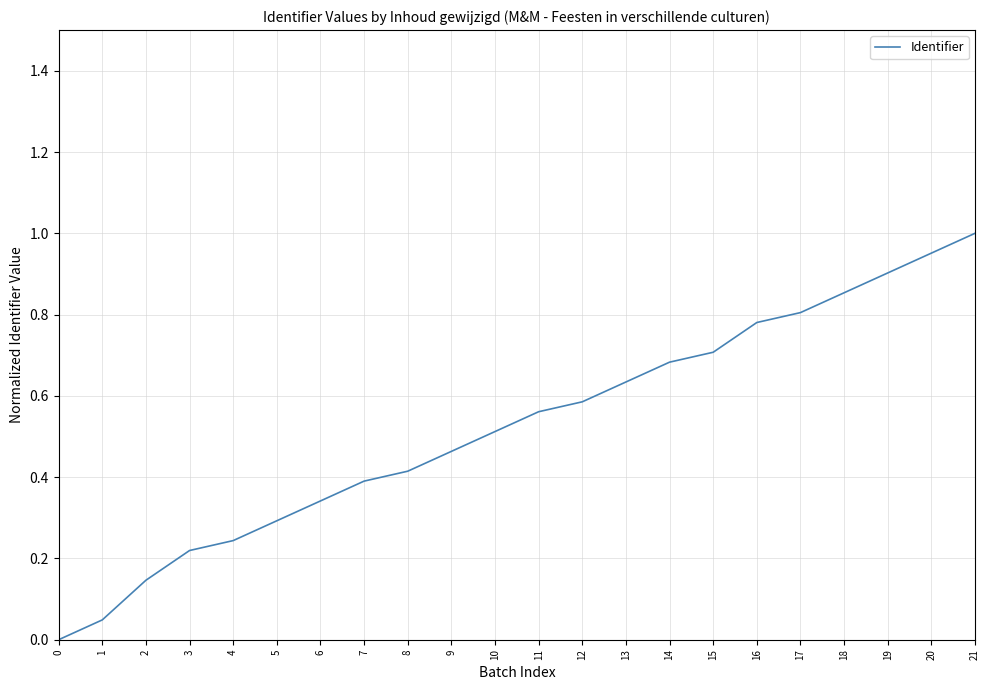

True or false: the data shows 0.0 at 1.

True